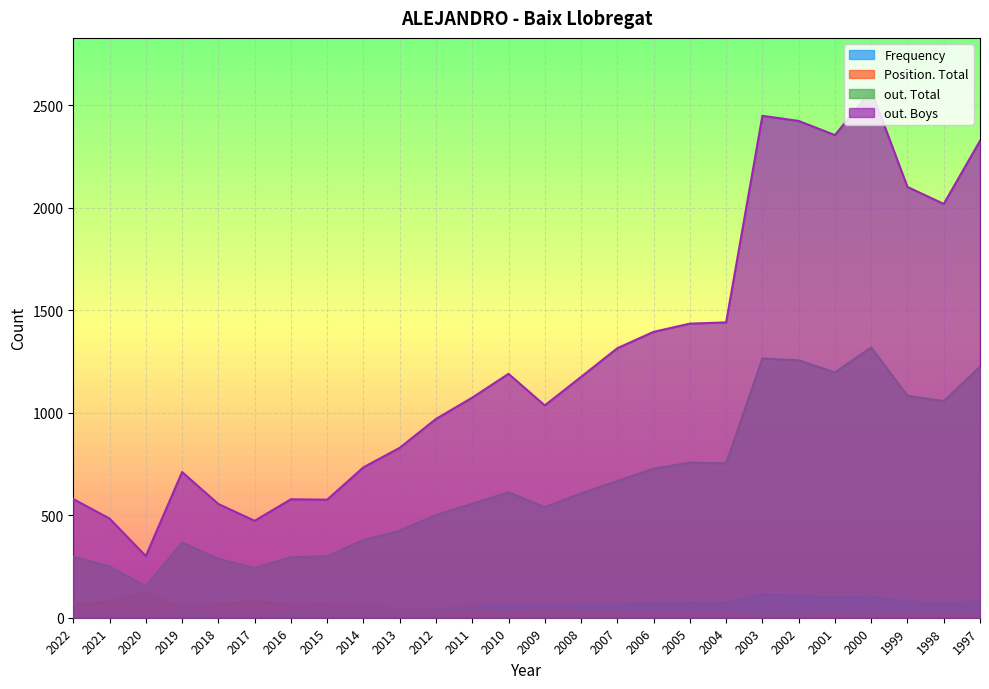

Reading right to left, transcribe all the data shown in this chart.

Frequency: 79	72	79	103	98	108	114	71	74	71	65	61	52	58	50	43	33	30	23	22	17	19	23	9	15	17
Position. Total: 10	15	14	10	12	10	8	26	26	24	29	29	34	28	32	39	44	51	65	63	81	65	49	122	77	66
out. Total: 1224	1057	1083	1319	1197	1256	1265	753	757	727	667	607	539	612	556	501	425	379	300	295	243	287	367	153	250	297
out. Boys: 2327	2019	2102	2572	2355	2424	2449	1441	1435	1395	1315	1175	1036	1190	1074	970	829	734	576	578	473	555	711	301	484	579